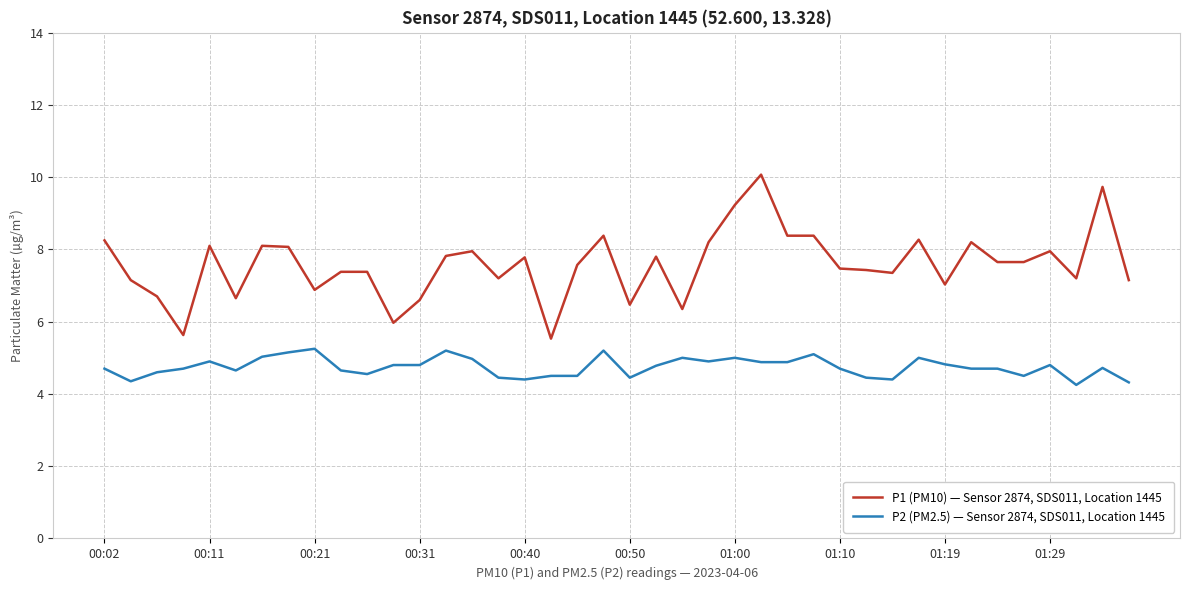

What is the maximum value for P1 (PM10) — Sensor 2874, SDS011, Location 1445?

10.1